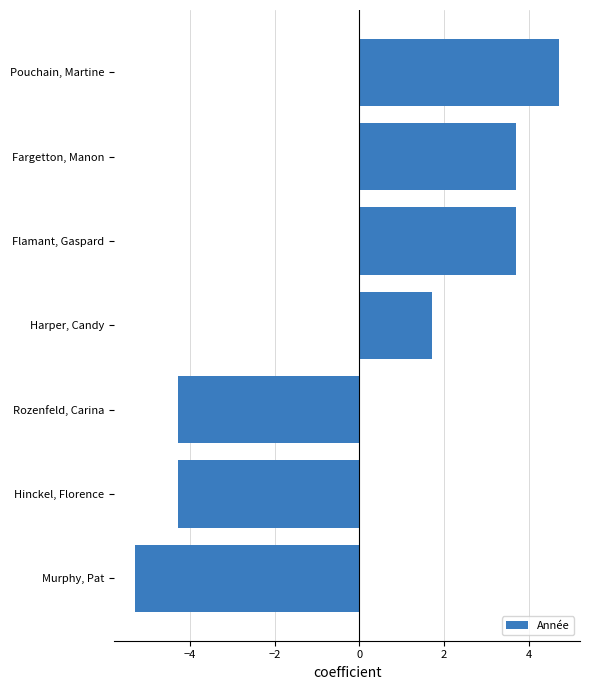

What is the difference between the values at Flamant, Gaspard and Murphy, Pat?

9.0